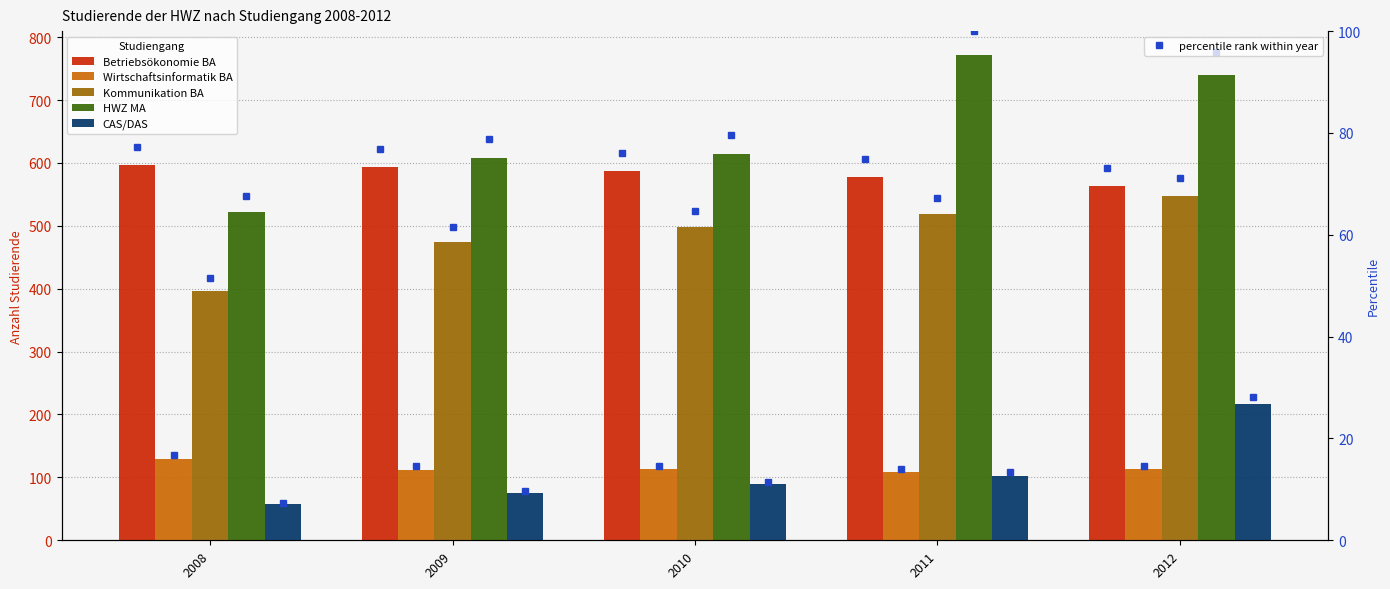

At 2010, list the series in order from largest to smallest.

HWZ MA, Betriebsökonomie BA, Kommunikation BA, Wirtschaftsinformatik BA, CAS/DAS